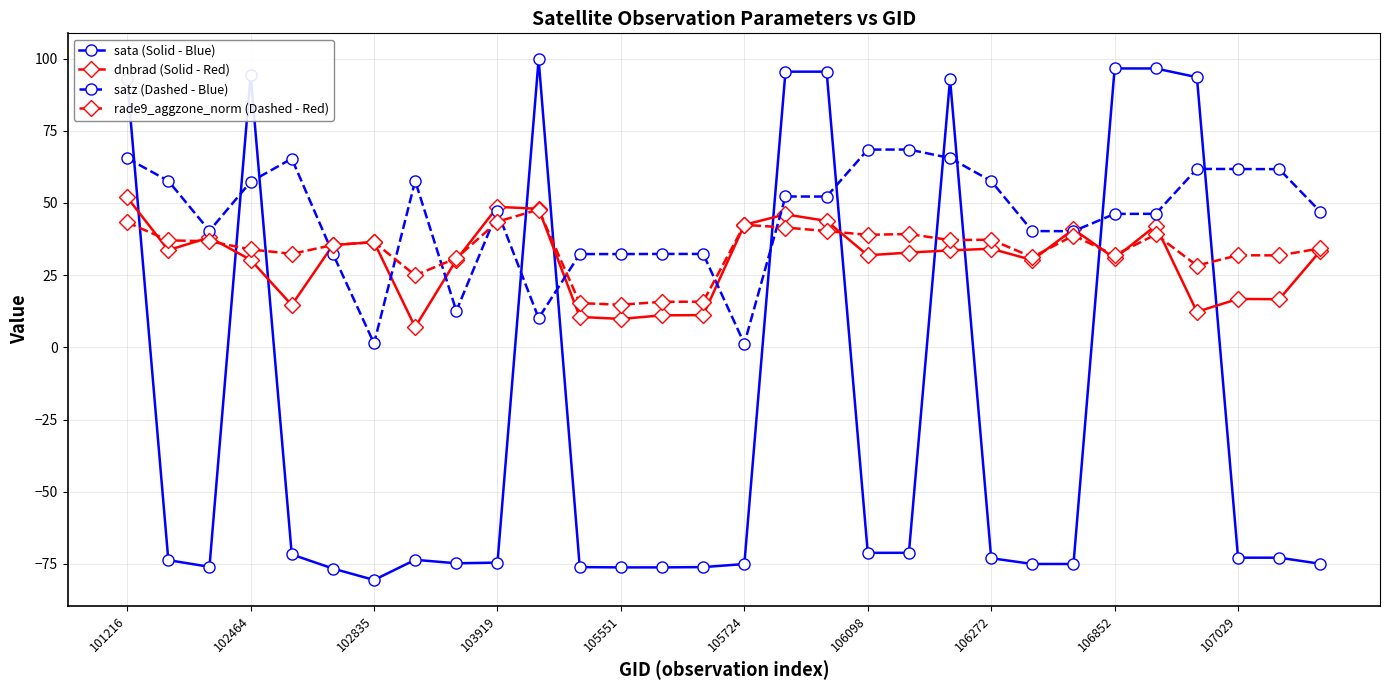

Which series has the largest range (max minus min)?

sata (Solid - Blue)